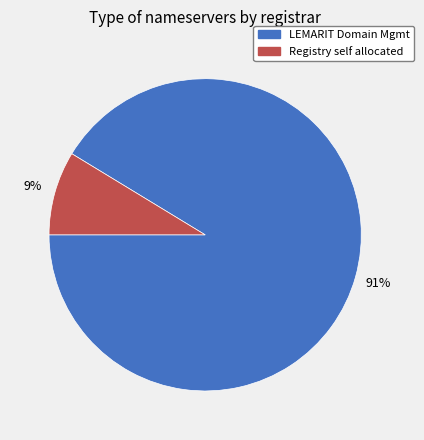

To the nearest percent, what is the average slice percentage?

50%